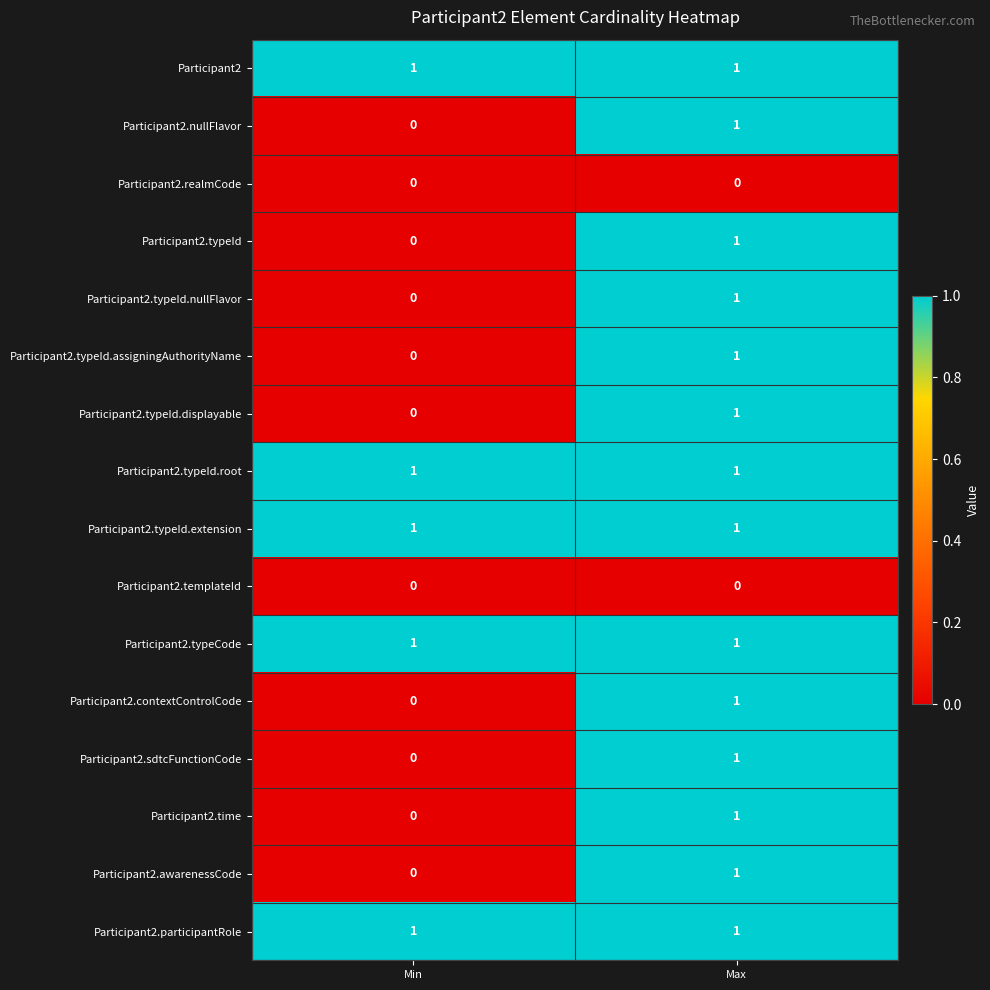

Which category has the lowest value in the Participant2.time series?

Min